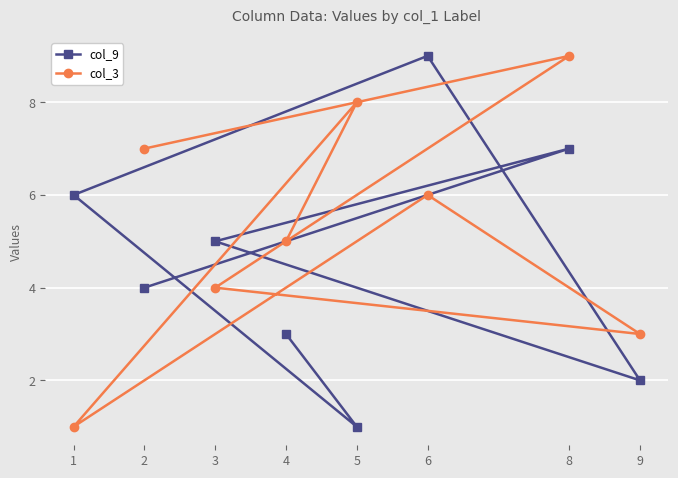

What is the sum of all col_9 values?

37